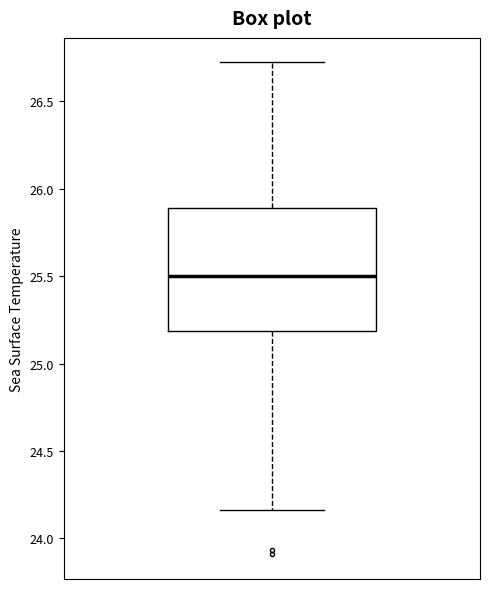

Where is the lower edge of the box on the y-axis? The values are not printed on the chart, so give them approximately, as read against the axis.

25.20